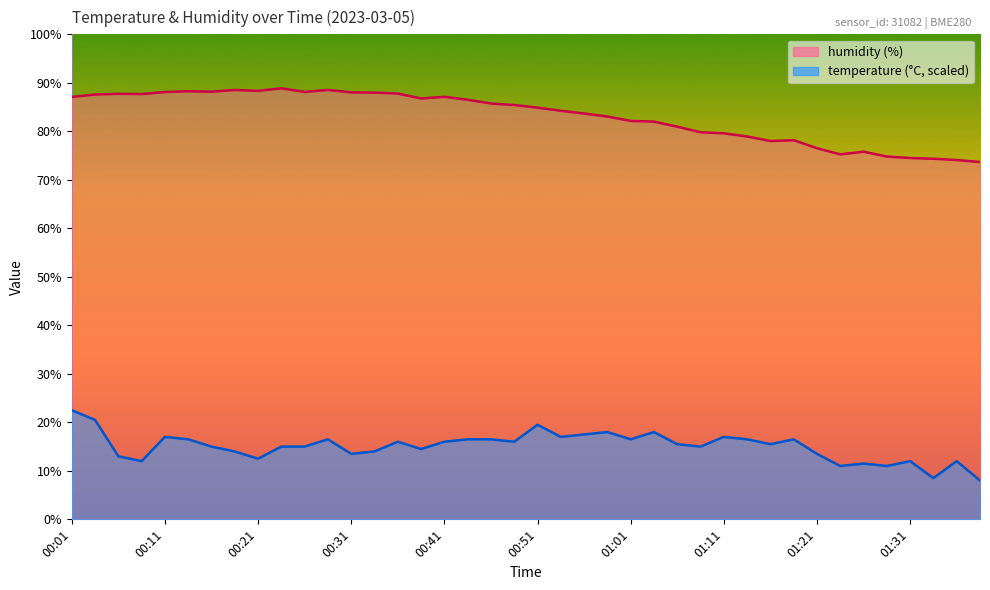

True or false: temperature and humidity intersect in this chart.

False